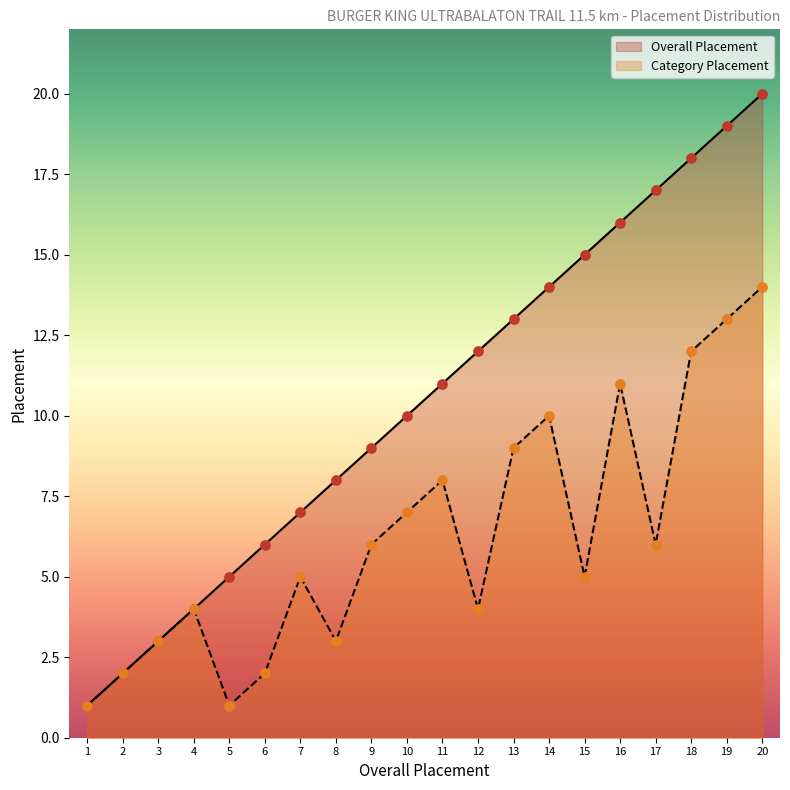

Which series contains the highest Y value?

Overall Placement